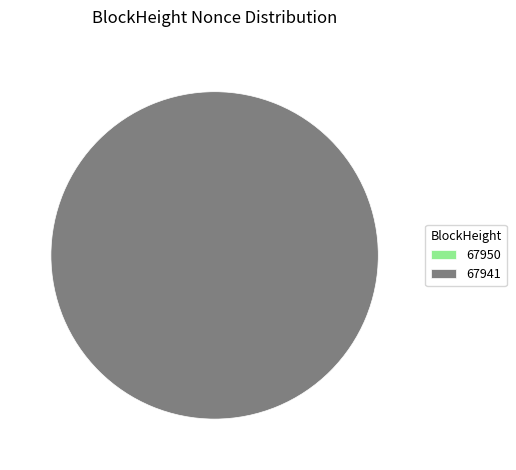

Which category has the smallest portion of the pie?

67950